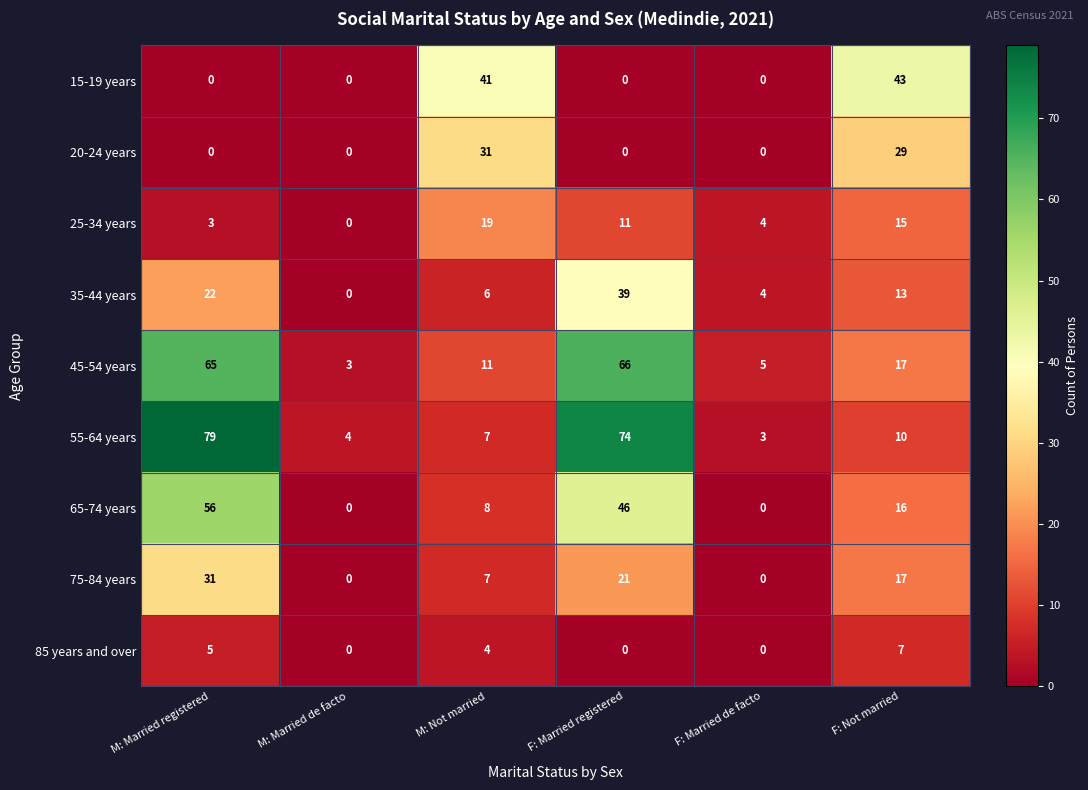

Count the number of data series in this chart.

9